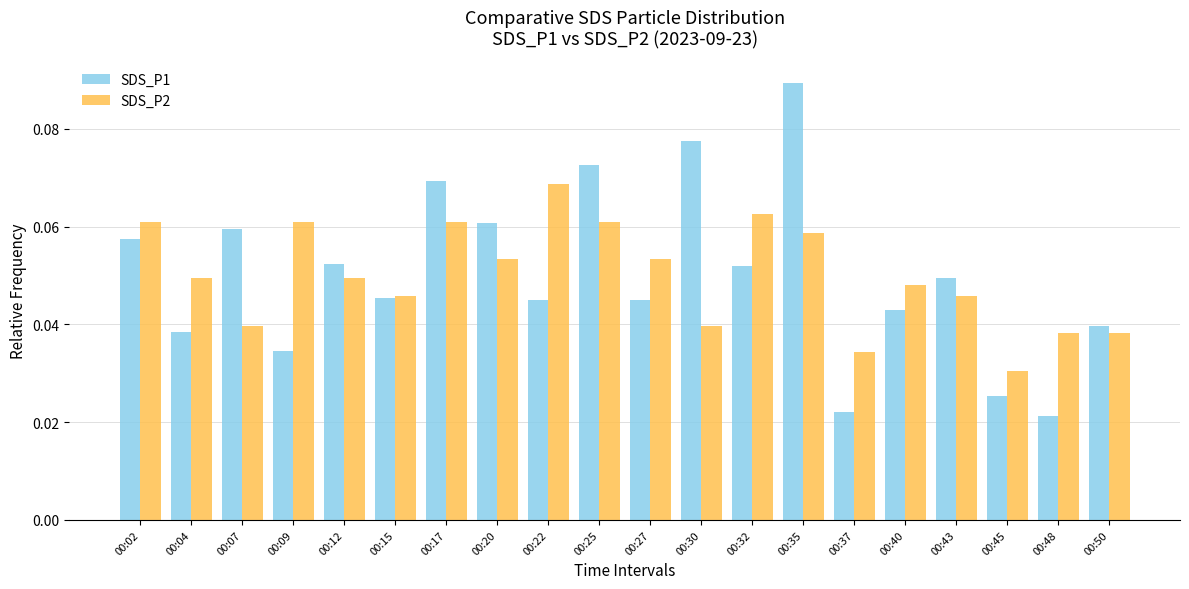

Which series has the largest range (max minus min)?

SDS_P1